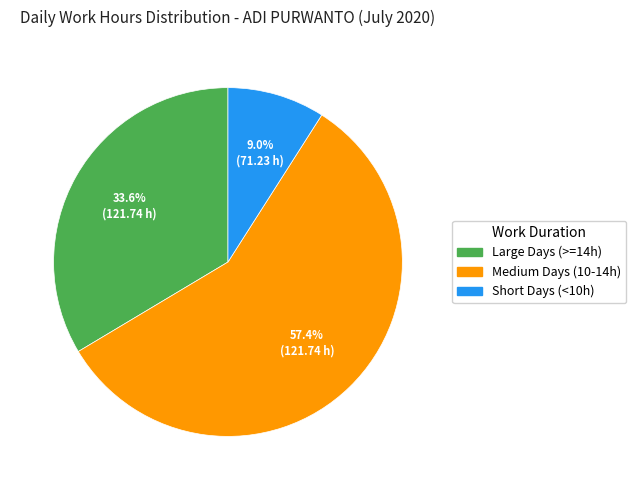

How much of the chart is everything except Medium Days (10-14h)?

42.6%